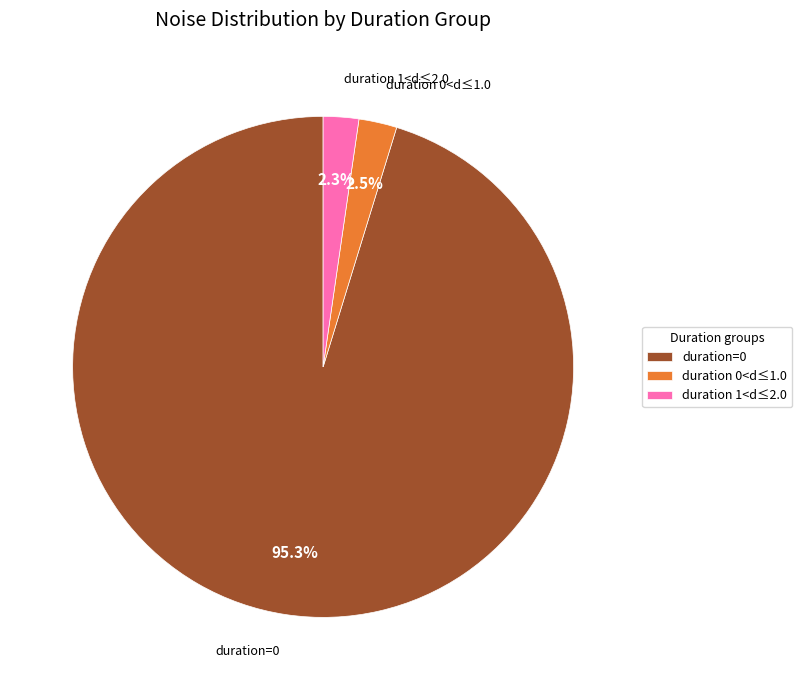

Does any single category account for the majority?

Yes